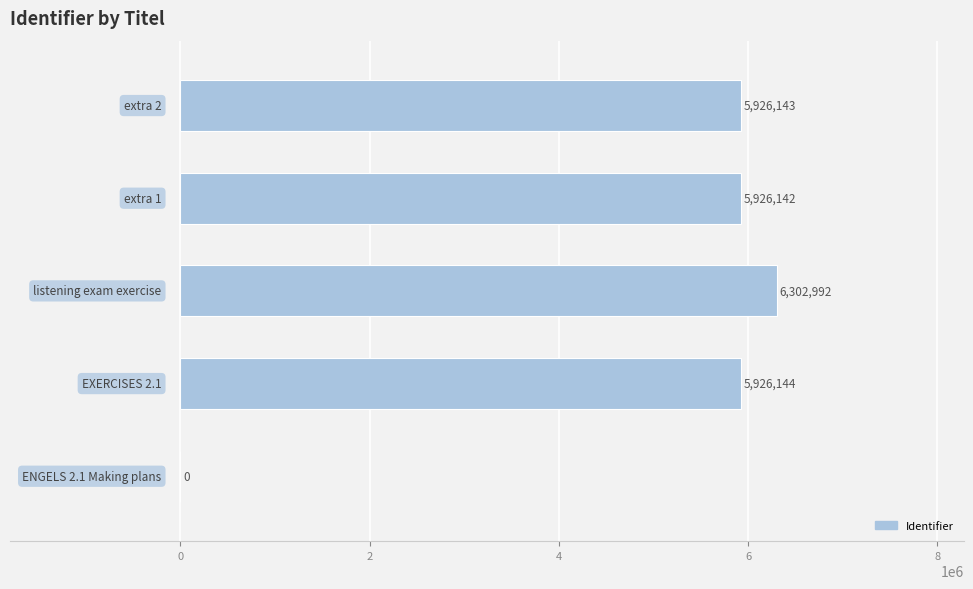

What is the maximum value shown in the chart?

6302992